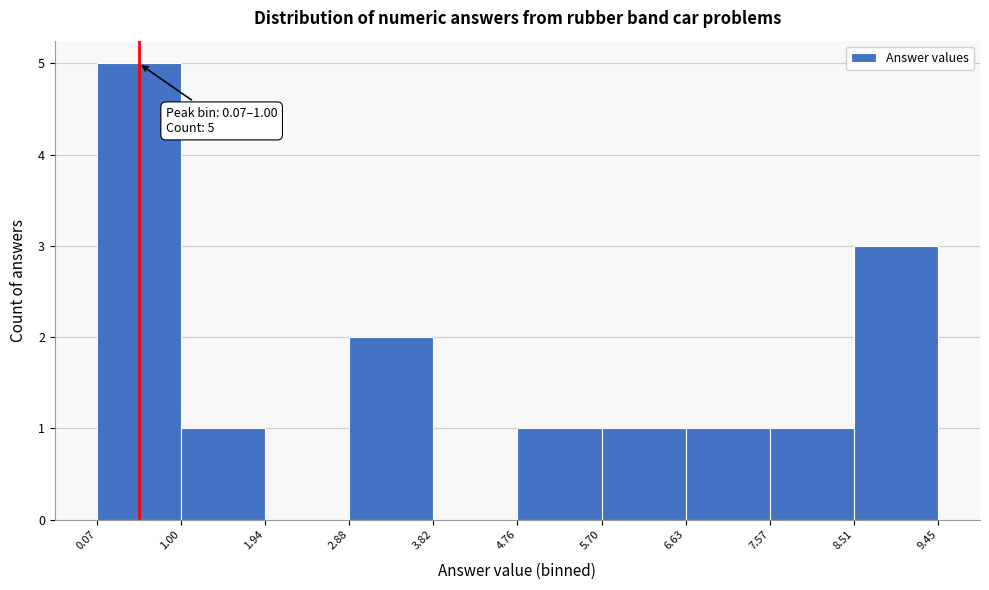

Over which range of the x-axis is the bar tallest?

0.07 to 1.00